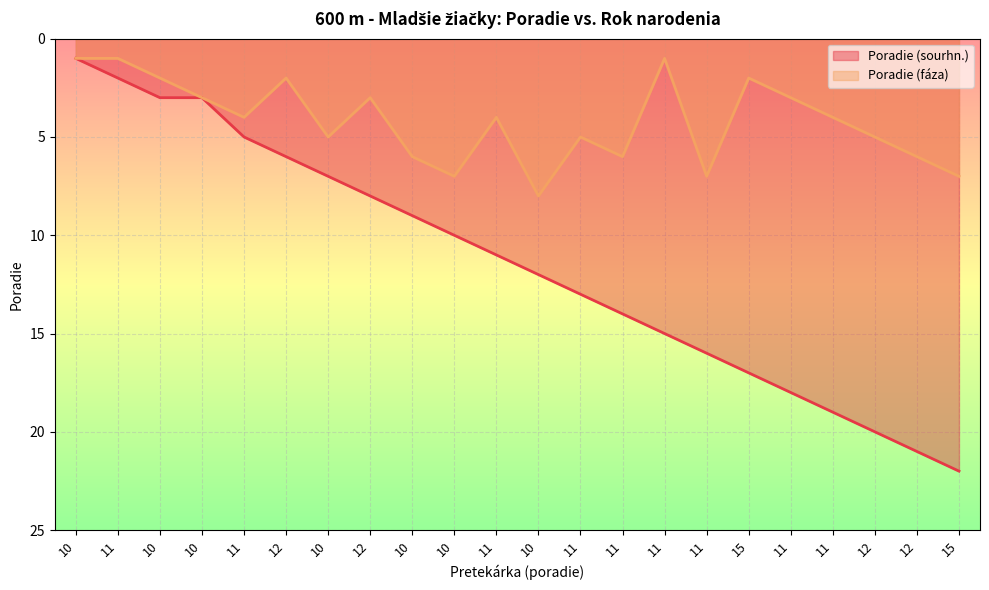

What are all the series names shown in the legend?

Poradie (sourhn.), Poradie (fáza)